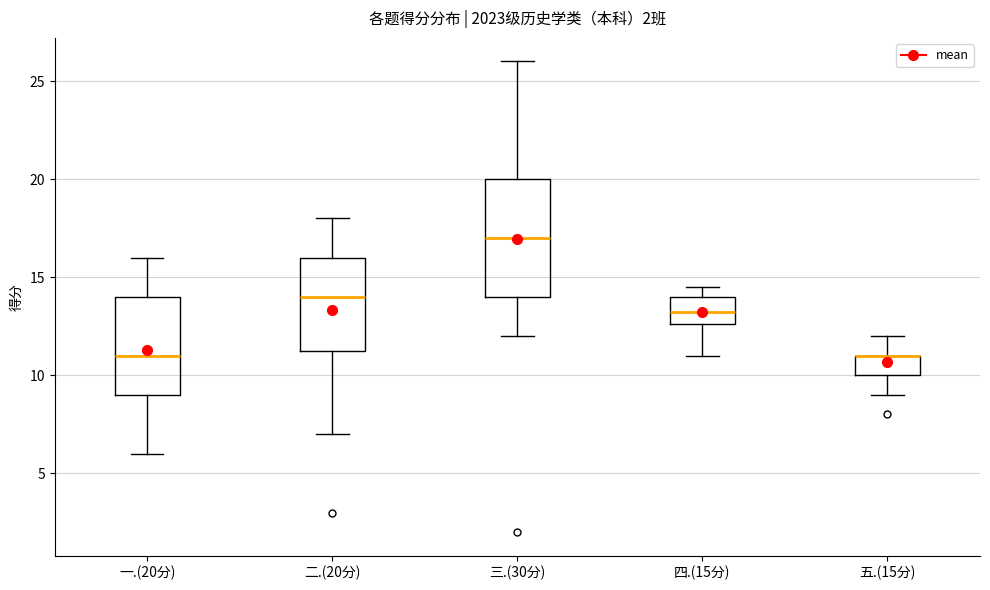

Reading left to right, read every box against the y-axis: the position of its median line, the range the box covers, and the ends of its whiskers. The values are not printed on the chart, so give them approximately, as read against the axis.

一.(20分): median 11.0, box 9.0 to 14.0, whiskers 6.0 to 16.0
二.(20分): median 14.0, box 11.5 to 16.0, whiskers 7.0 to 18.0
三.(30分): median 17.0, box 14.0 to 20.0, whiskers 12.0 to 26.0
四.(15分): median 13.5, box 12.5 to 14.0, whiskers 11.0 to 14.5
五.(15分): median 11.0 (drawn on the box's upper edge), box 10.0 to 11.0, whiskers 9.0 to 12.0